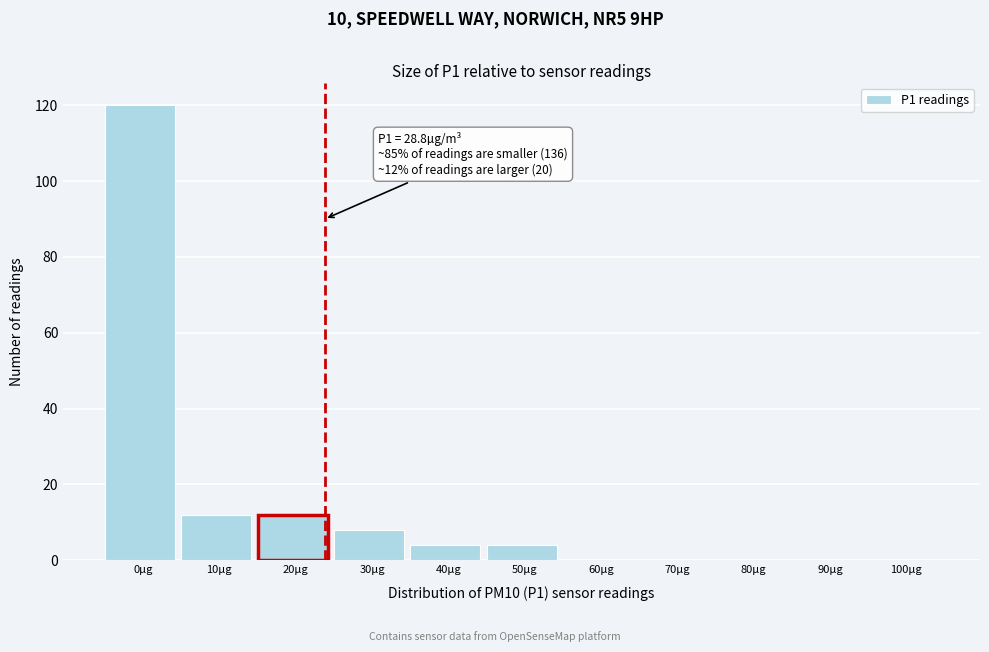

Reading left to right, extract all data points from this chart.

0µg=120	10µg=12	20µg=12	30µg=8	40µg=4	50µg=4	60µg=0	70µg=0	80µg=0	90µg=0	100µg=0